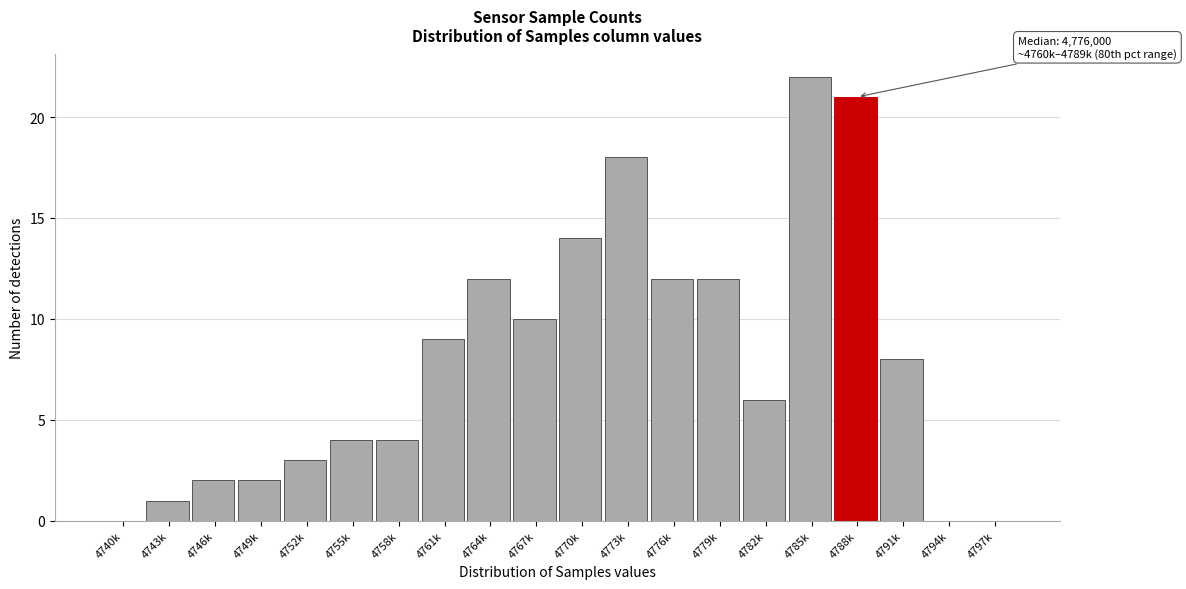

Reading left to right, what are all the values shown in this chart?

4740k=0	4743k=1	4746k=2	4749k=2	4752k=3	4755k=4	4758k=4	4761k=9	4764k=12	4767k=10	4770k=14	4773k=18	4776k=12	4779k=12	4782k=6	4785k=22	4788k=21	4791k=8	4794k=0	4797k=0